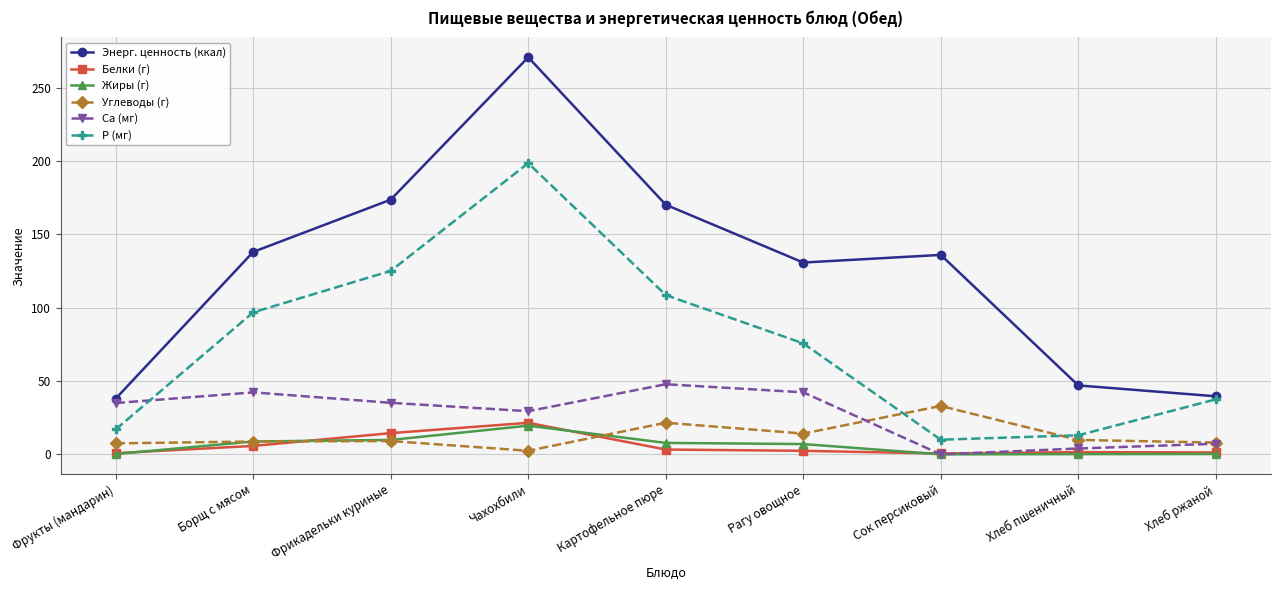

What is the label of the 9th point from the right?

Фрукты (мандарин)